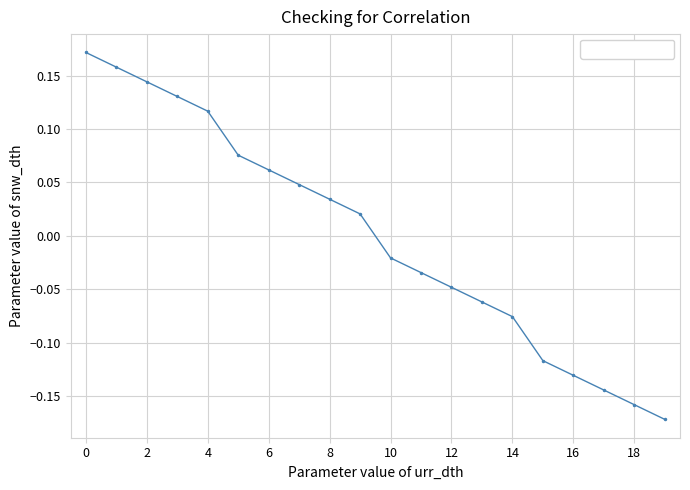

True or false: there are more than 0 points higher than both neighbors.

False